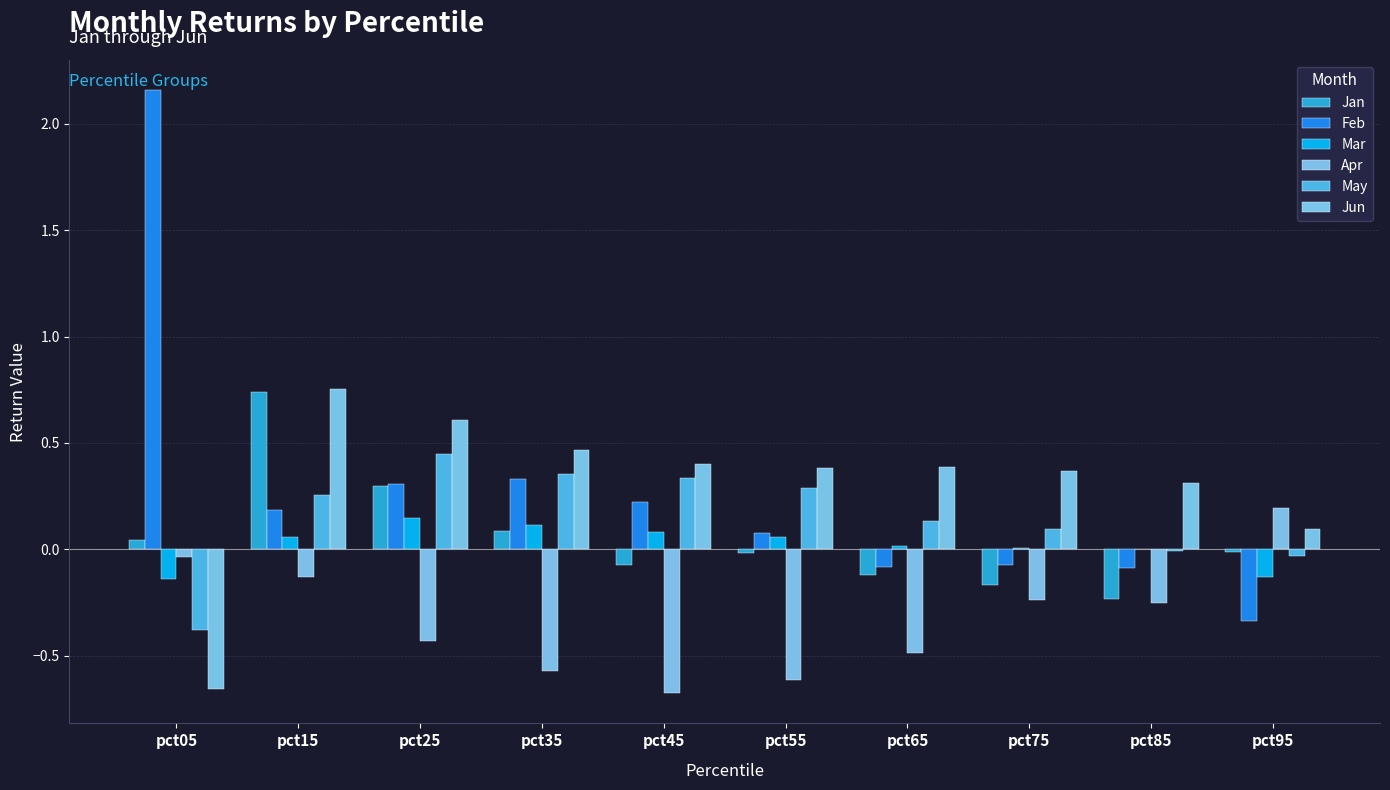

Which series has the largest range (max minus min)?

Feb